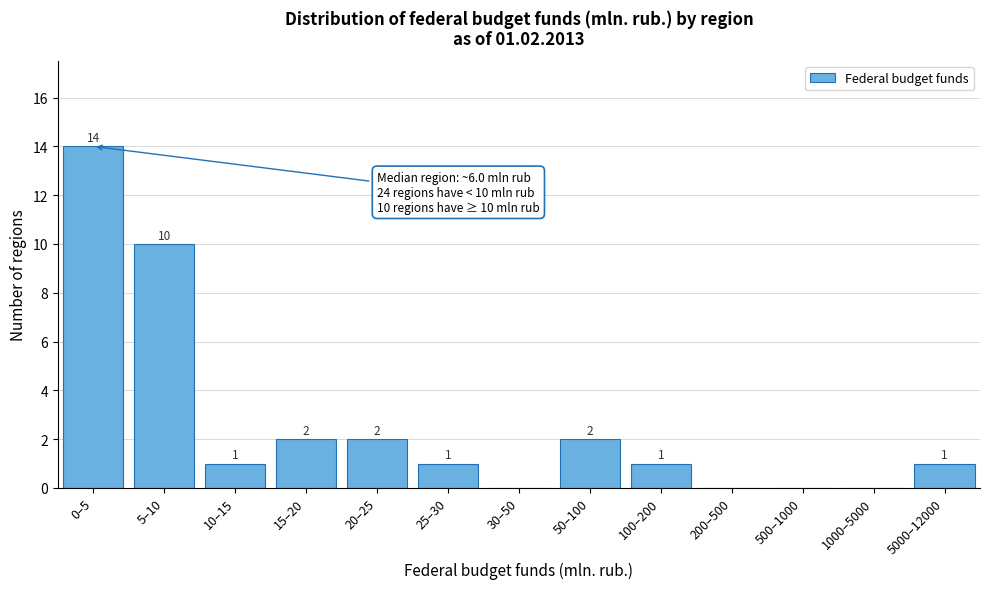

Reading left to right, transcribe all the data shown in this chart.

0–5=14	5–10=10	10–15=1	15–20=2	20–25=2	25–30=1	30–50=0	50–100=2	100–200=1	200–500=0	500–1000=0	1000–5000=0	5000–12000=1